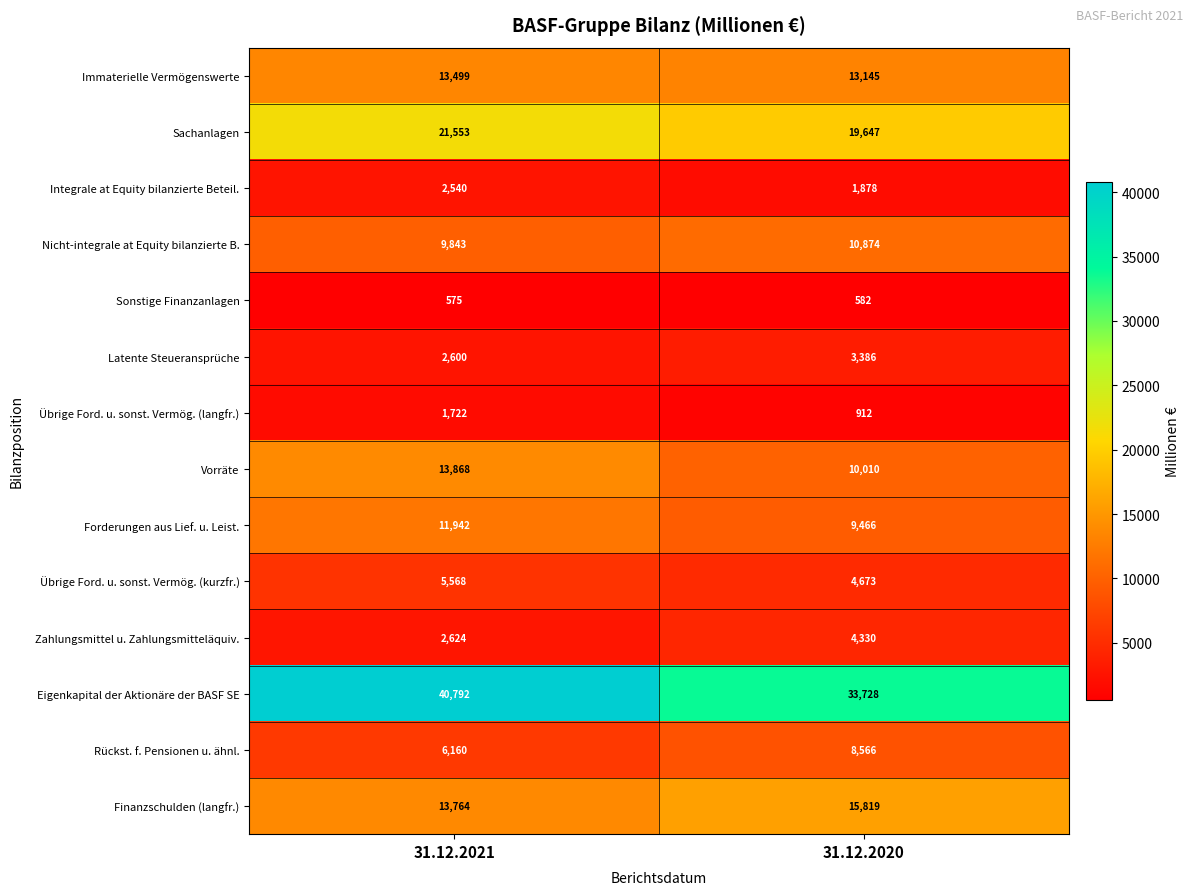

What is the lowest value of the Forderungen aus Lief. u. Leist. series?

9466